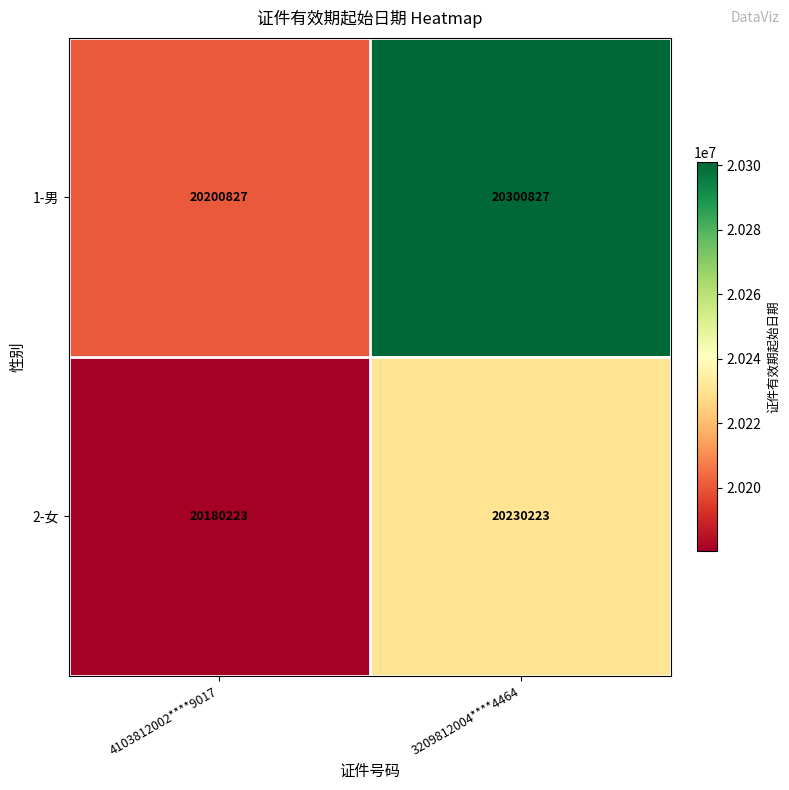

Reading left to right, transcribe all the data shown in this chart.

1-男: 20200827	20300827
2-女: 20180223	20230223